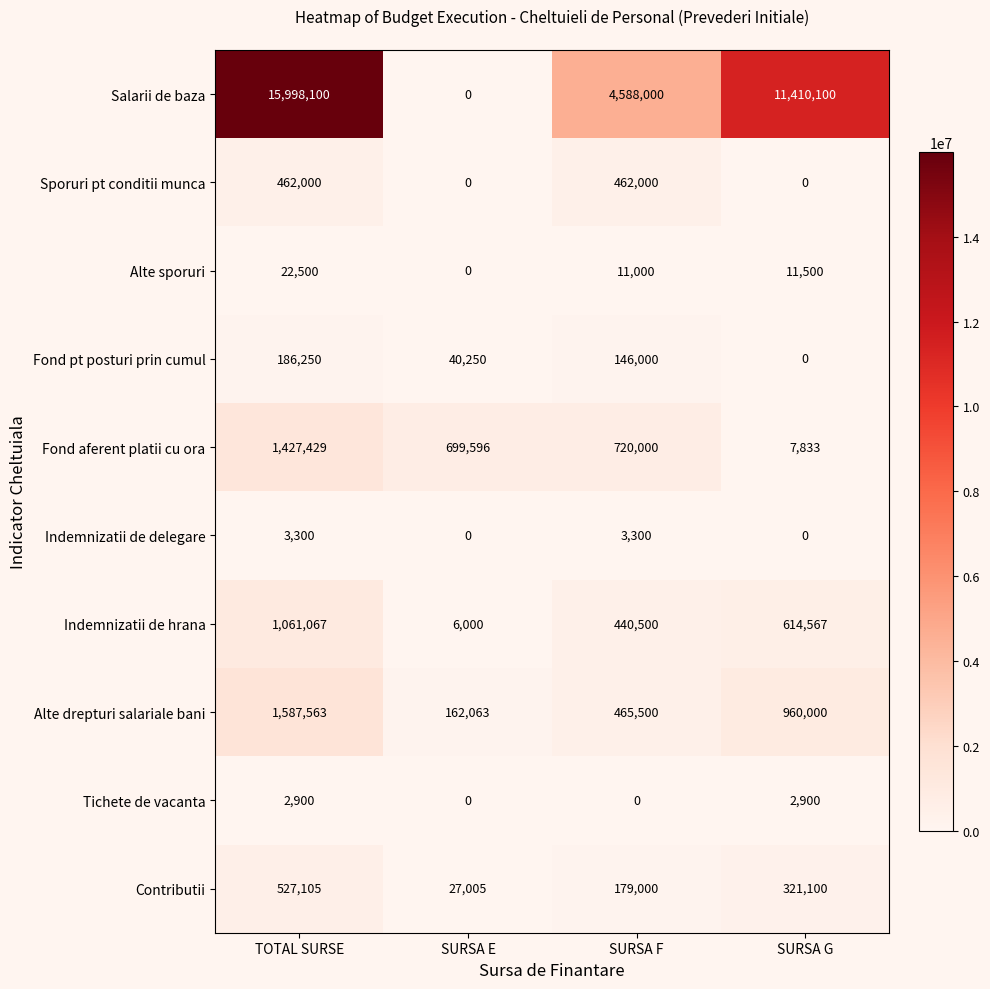

At which label does Indemnizatii de hrana first exceed 614567?

TOTAL SURSE